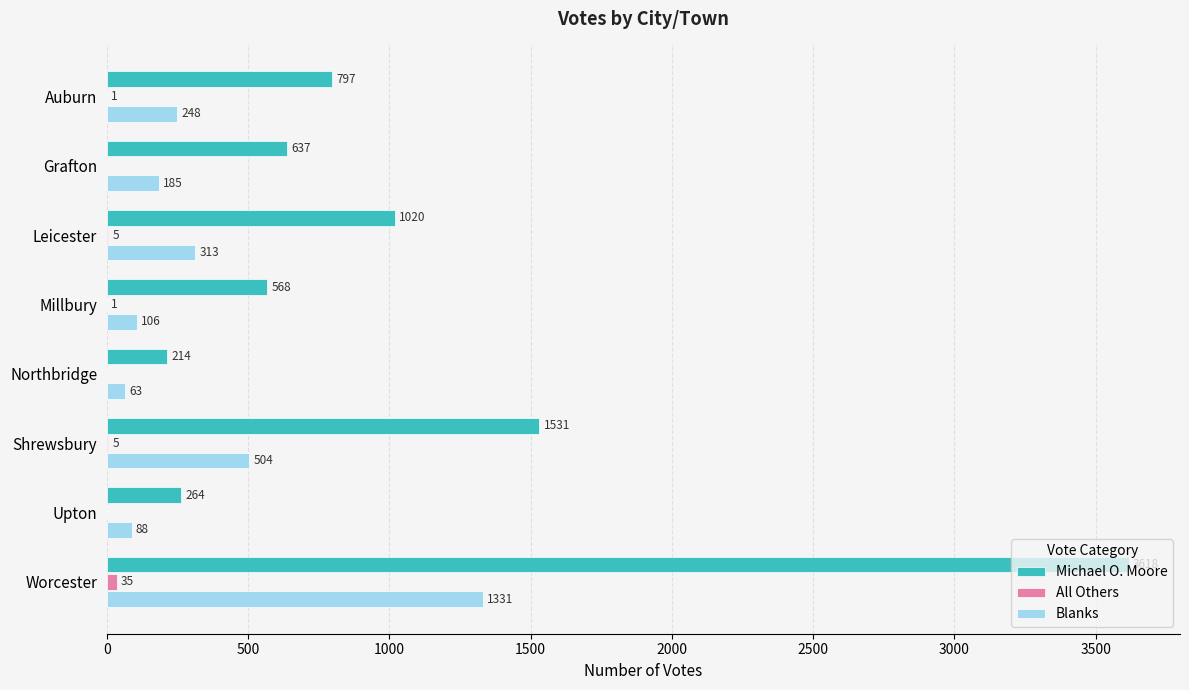

At which category is the sum across all series the highest?

Worcester